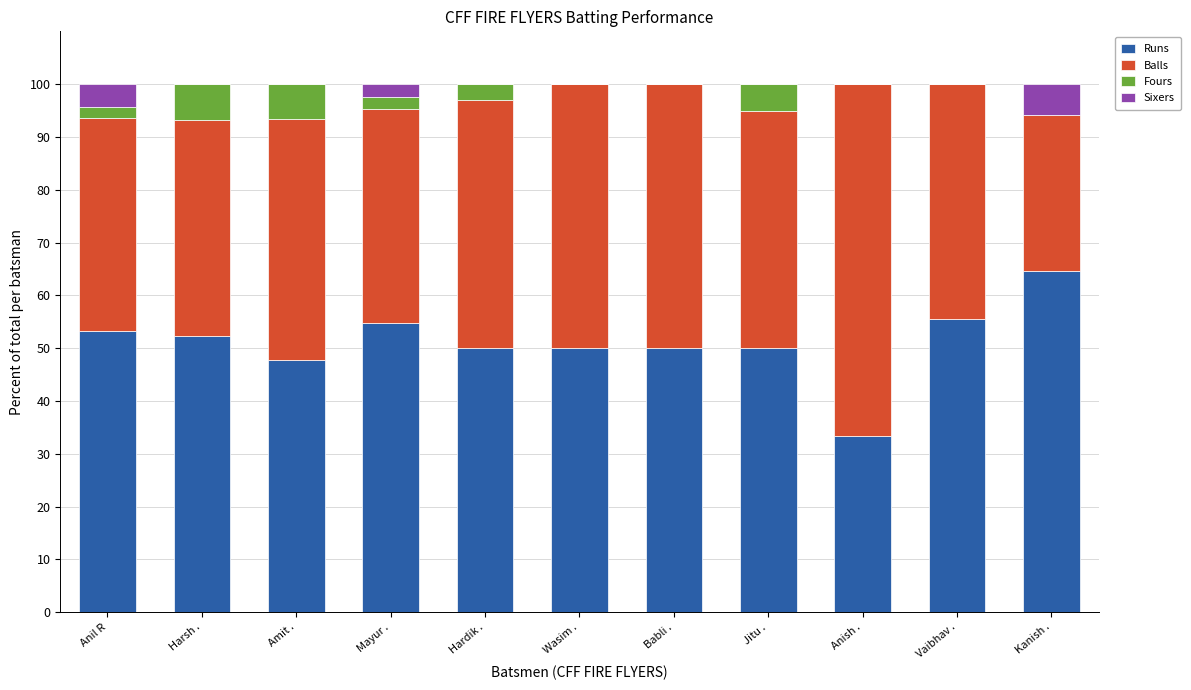

Which category has the highest value in the Runs series?

Kanish .